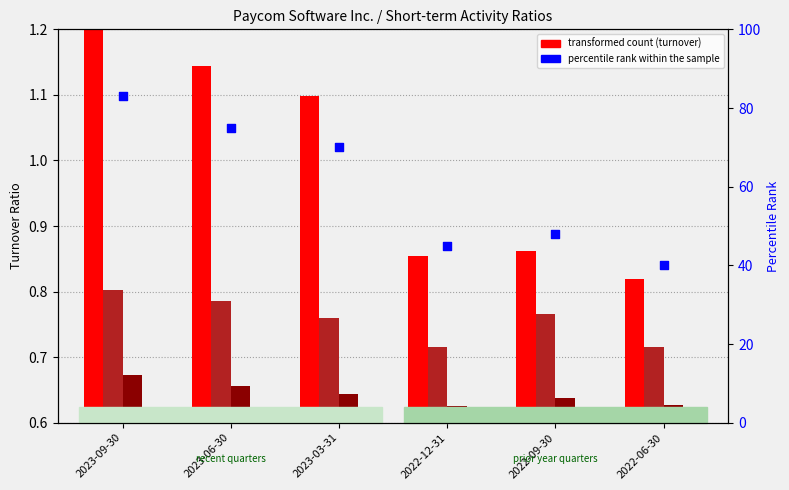

Which series has the largest total across all categories?

percentile rank within the sample